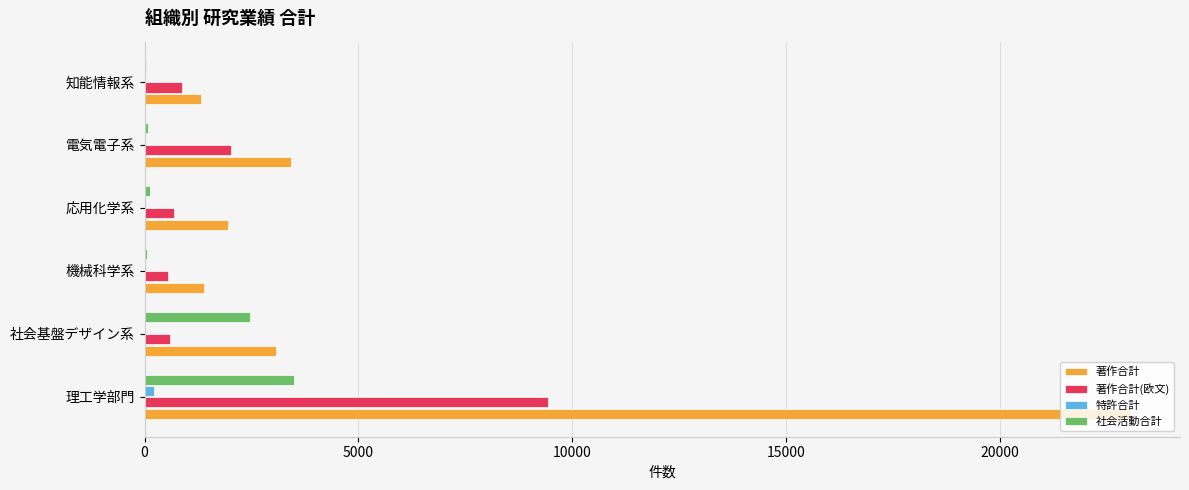

Where is 著作合計(欧文) nearest to the value 4995?

電気電子系